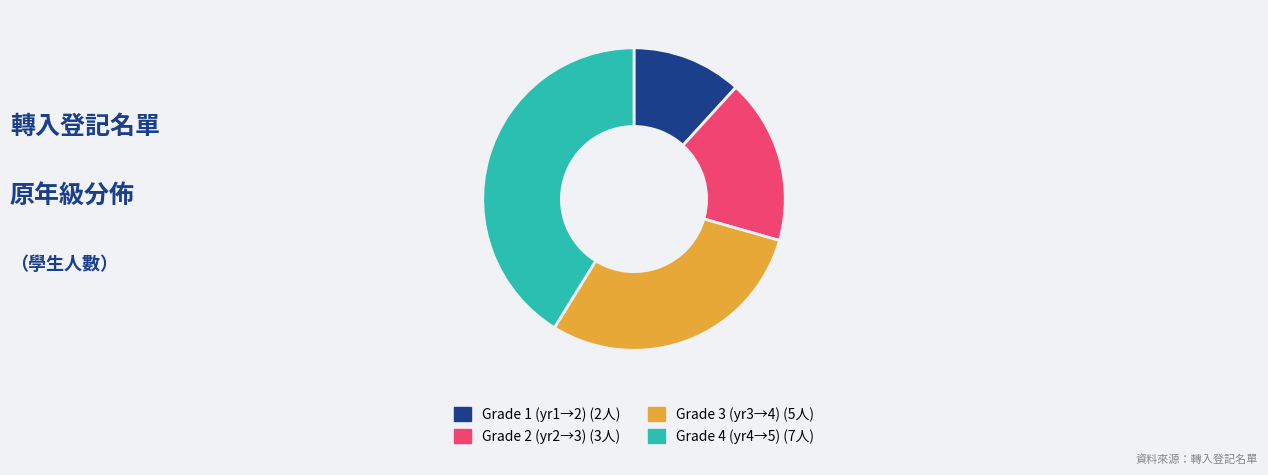

Does any single category account for the majority?

No